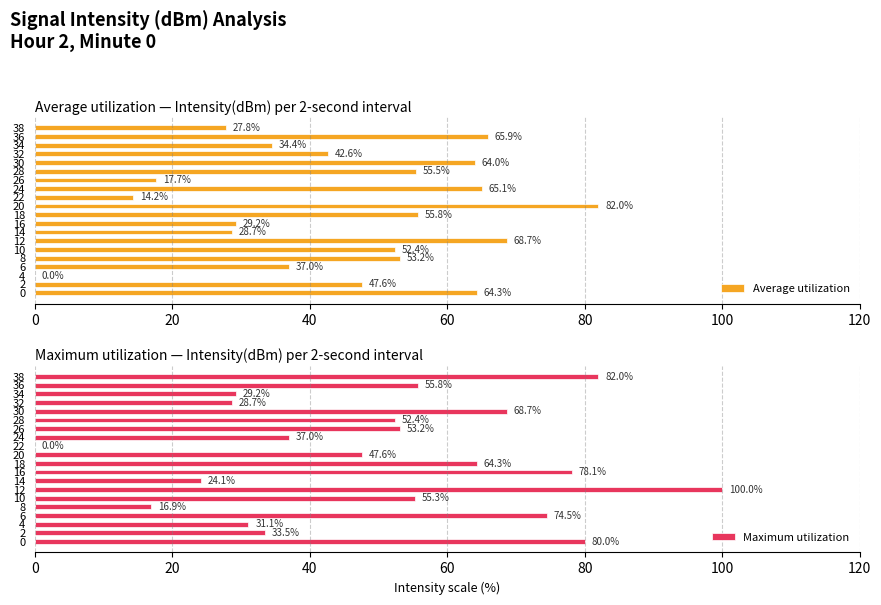

Is it true that Maximum utilization equals 42.5 at 34?

False